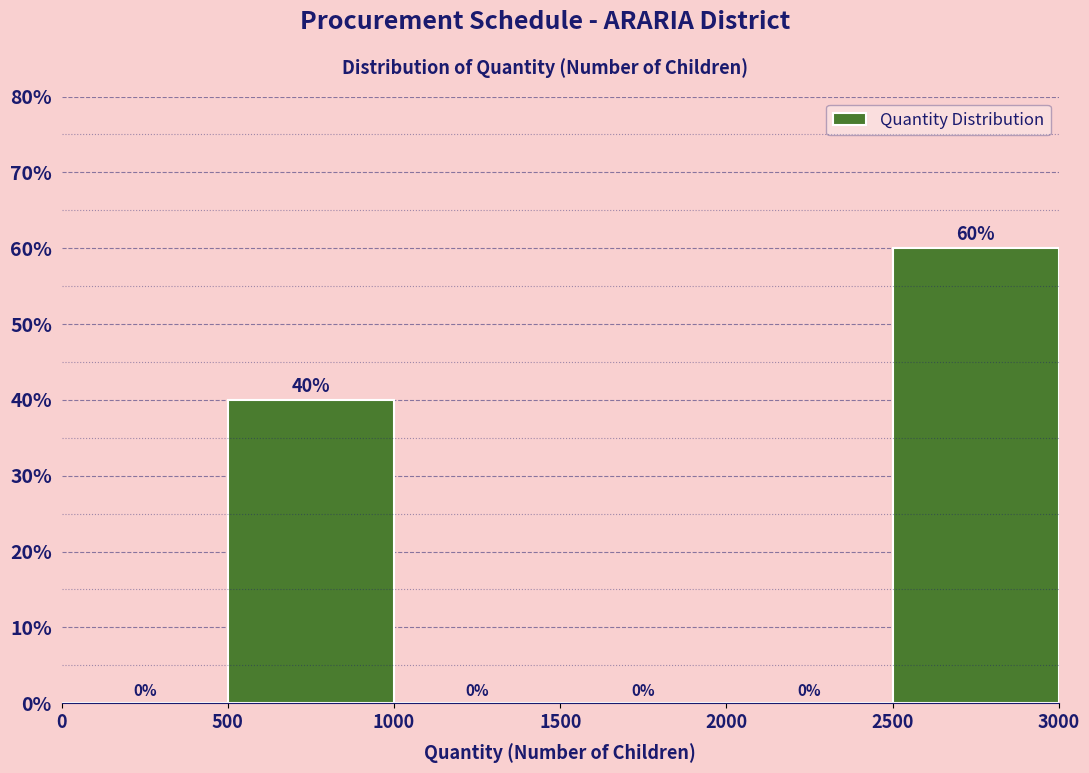

Reading left to right, transcribe this chart: for each bar, give the range it covers on the x-axis and its height.

0 to 500: 0
500 to 1000: 40
1000 to 1500: 0
1500 to 2000: 0
2000 to 2500: 0
2500 to 3000: 60